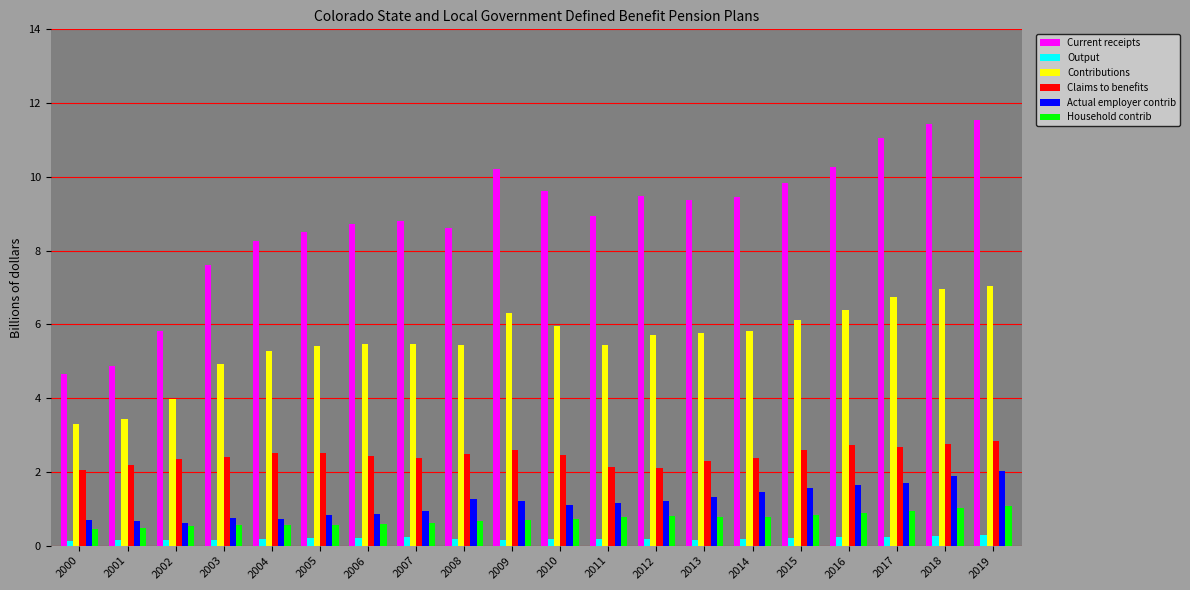

What is the difference between the highest and lowest values at 2010?

9.4